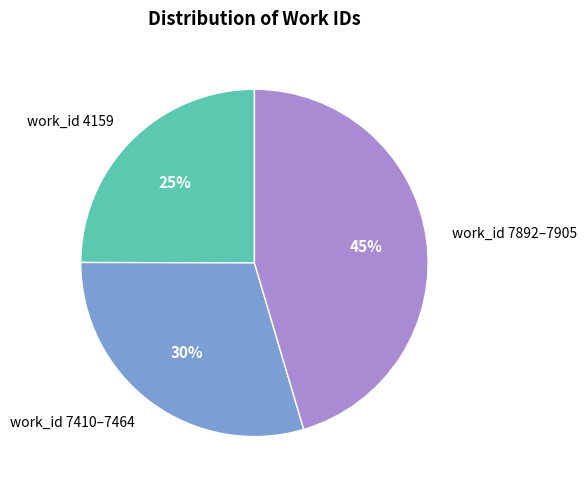

True or false: work_id 7410–7464 accounts for 30% of the total.

True